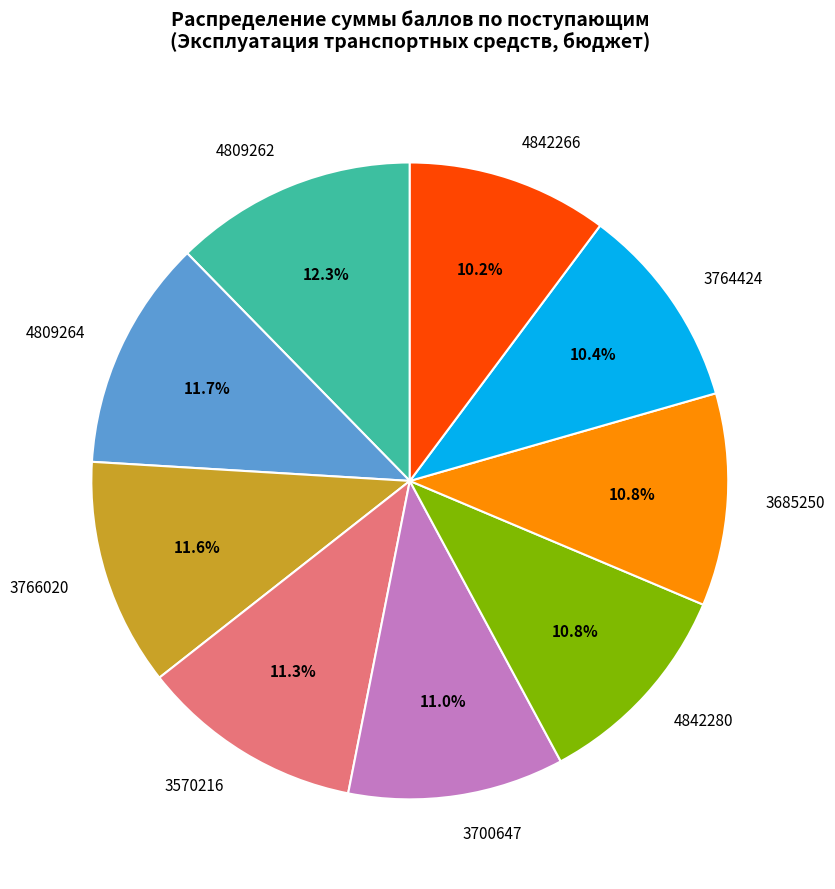

Between 4809262 and 3570216, which is larger?

4809262